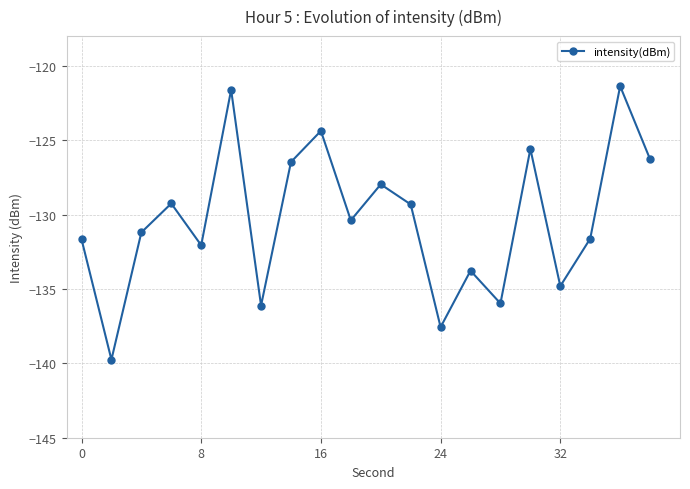

What is the average value?

-130.4